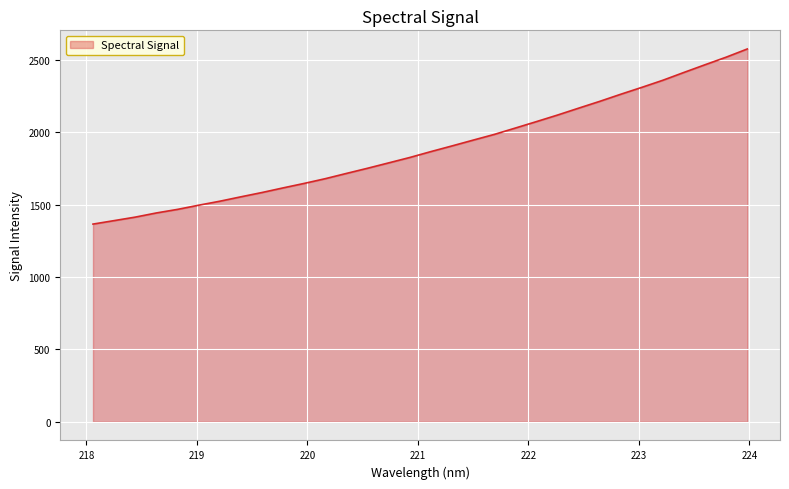

What is the minimum value shown in the chart?

1365.8